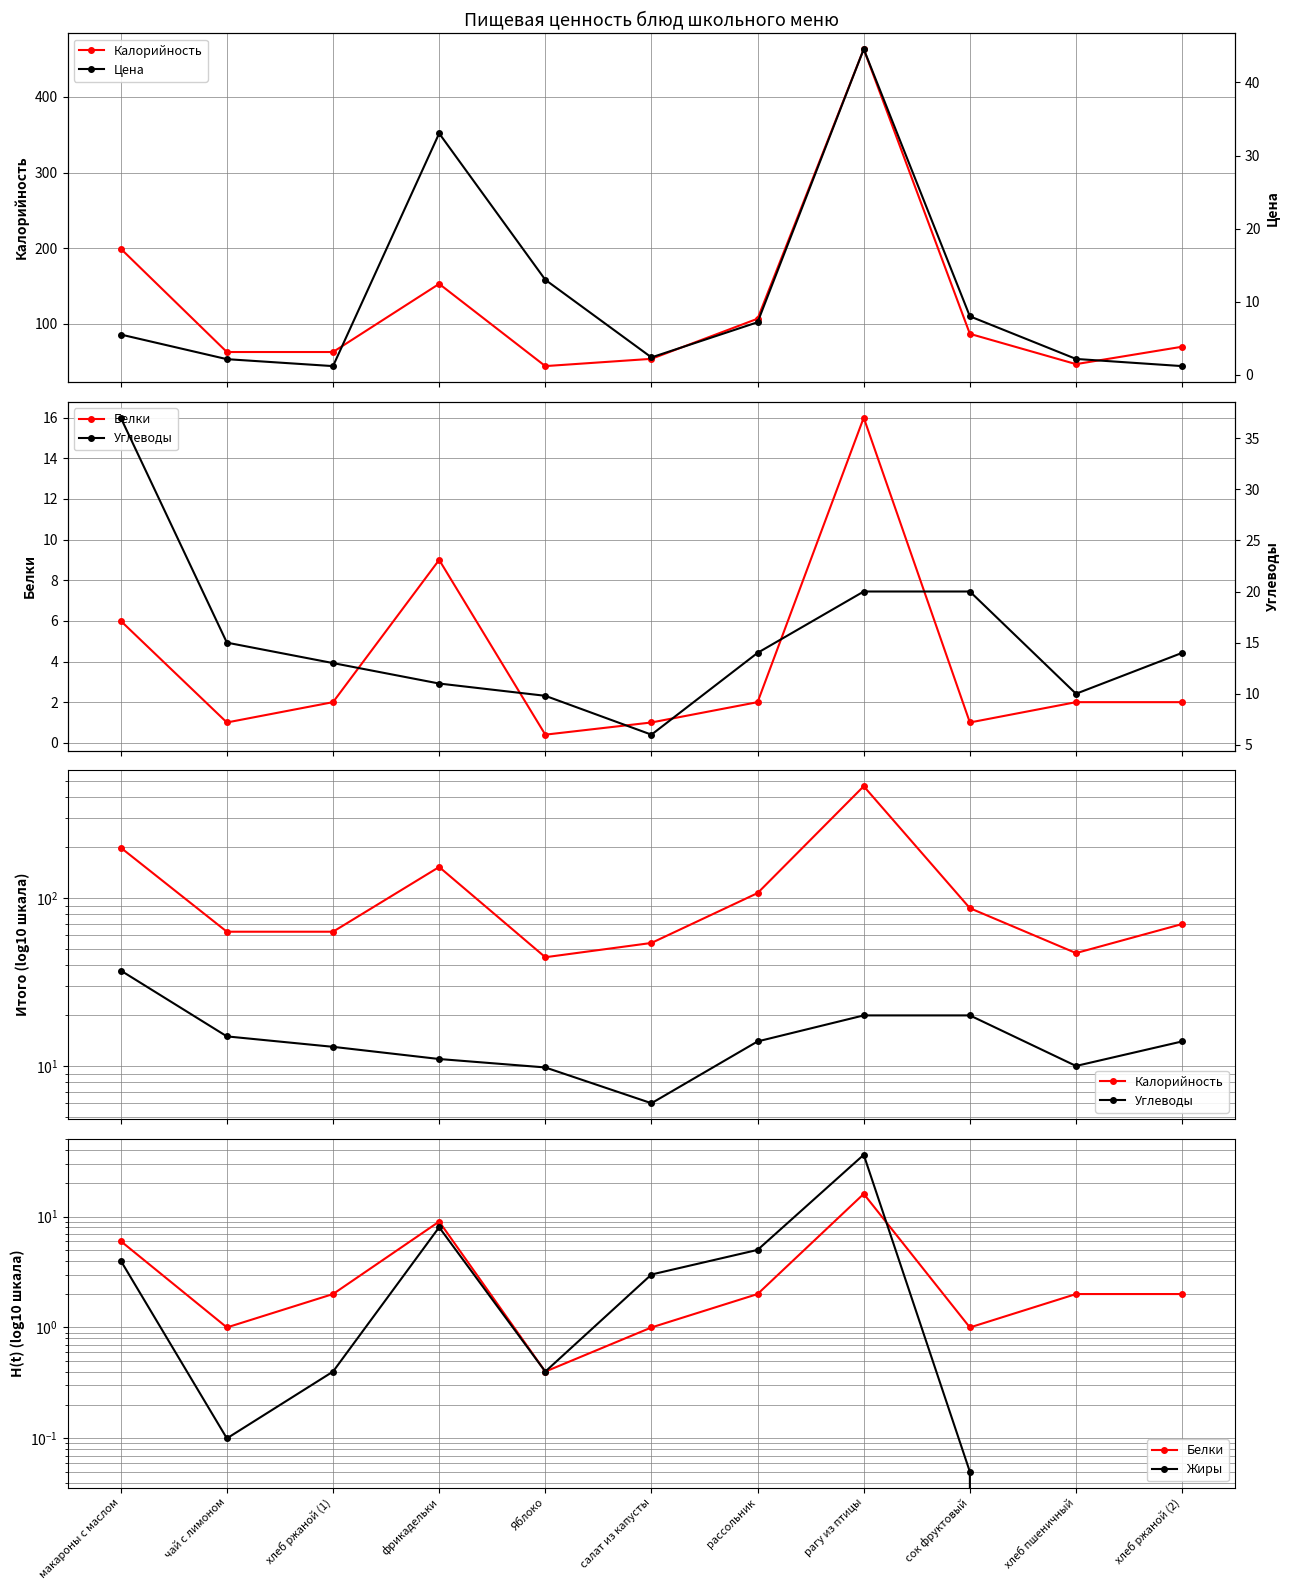

How many values in Жиры are above zero?

9